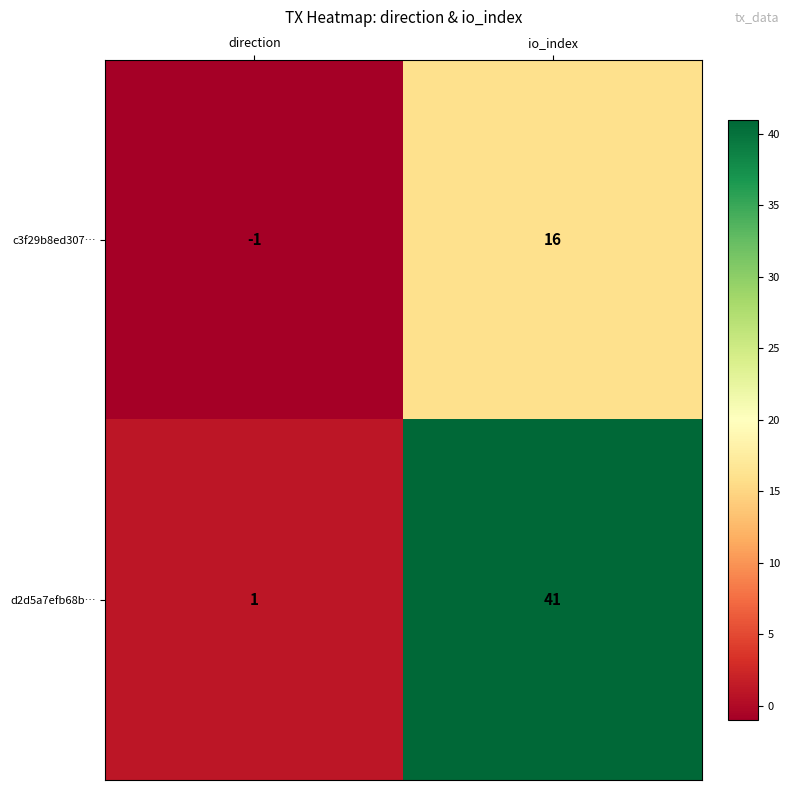

Reading left to right, extract all data points from this chart.

c3f29b8ed307…: direction=-1	io_index=16
d2d5a7efb68b…: direction=1	io_index=41